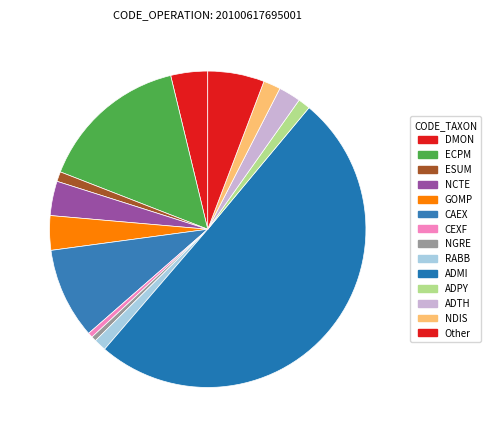

Which slice represents more than half of the pie?

ADMI